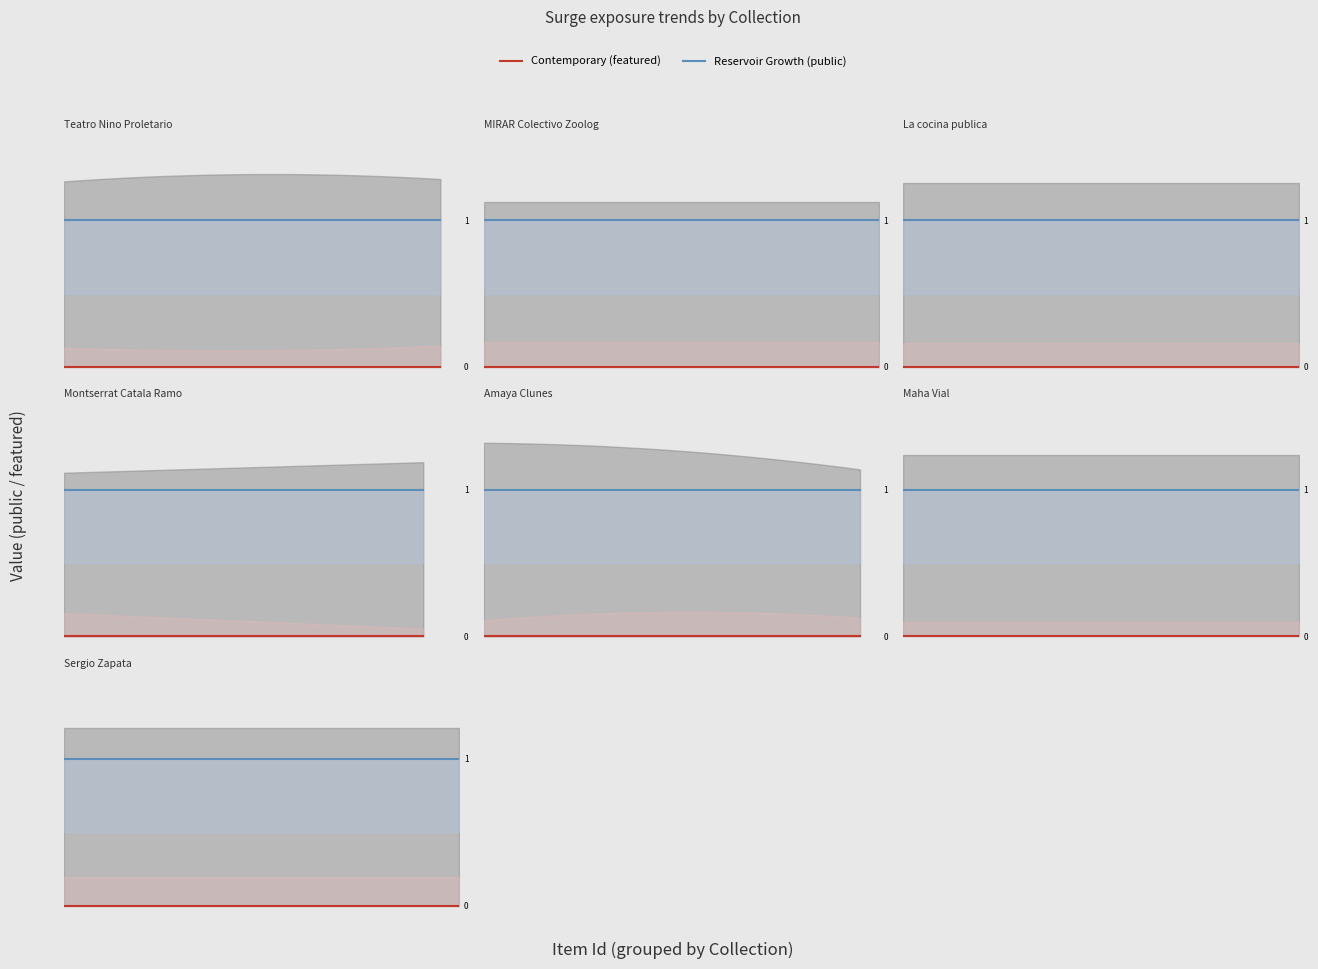

True or false: featured and public intersect in this chart.

False